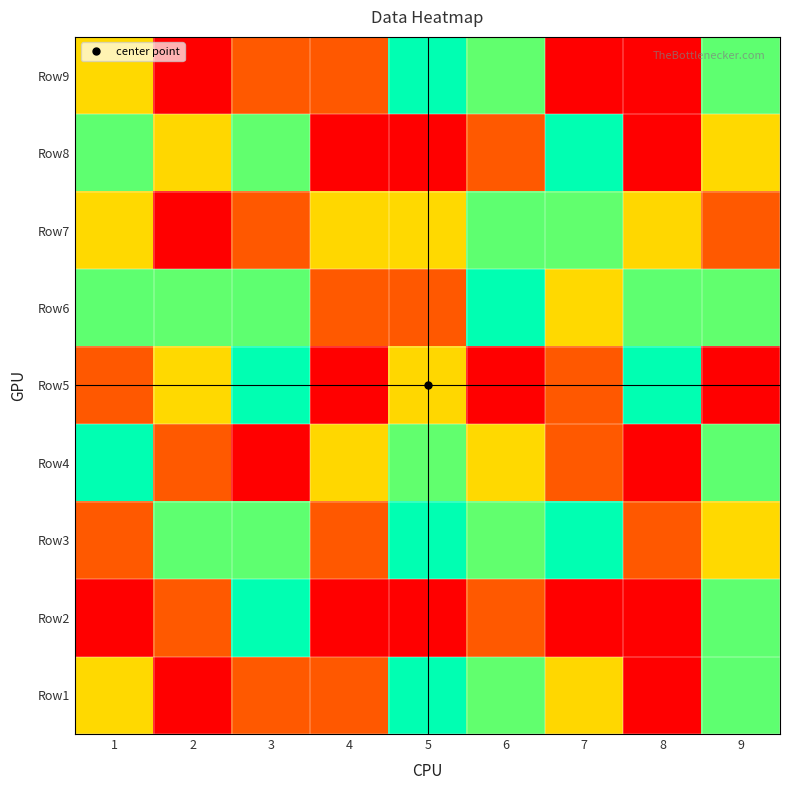

How many series are shown in this chart?

9